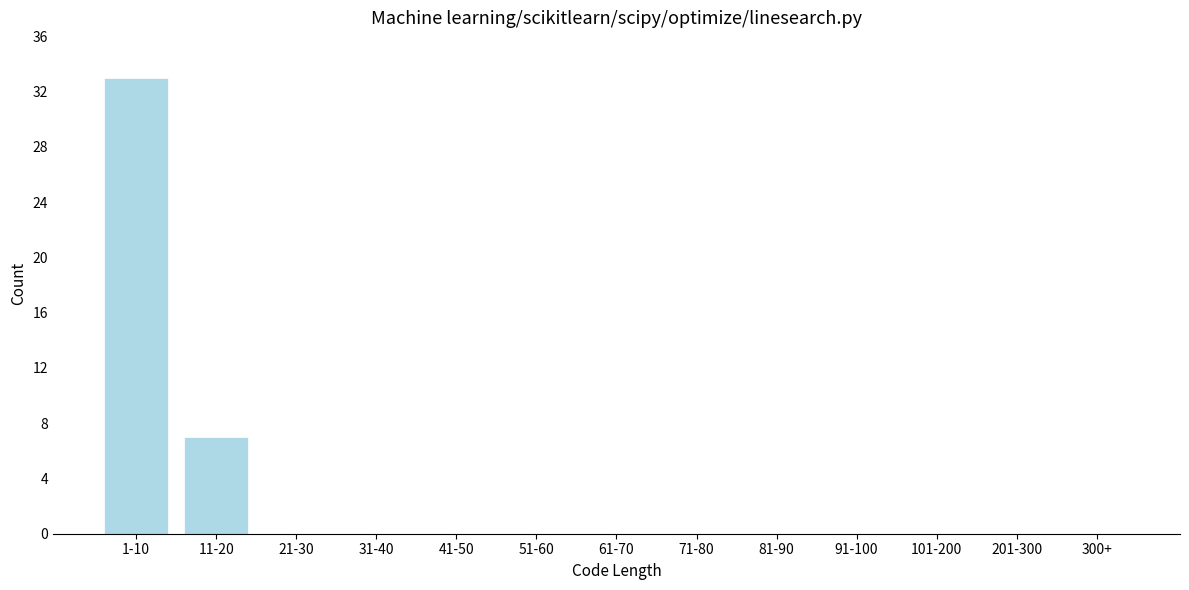

Reading right to left, list all the values displayed in this chart.

300+=0	201-300=0	101-200=0	91-100=0	81-90=0	71-80=0	61-70=0	51-60=0	41-50=0	31-40=0	21-30=0	11-20=7	1-10=33